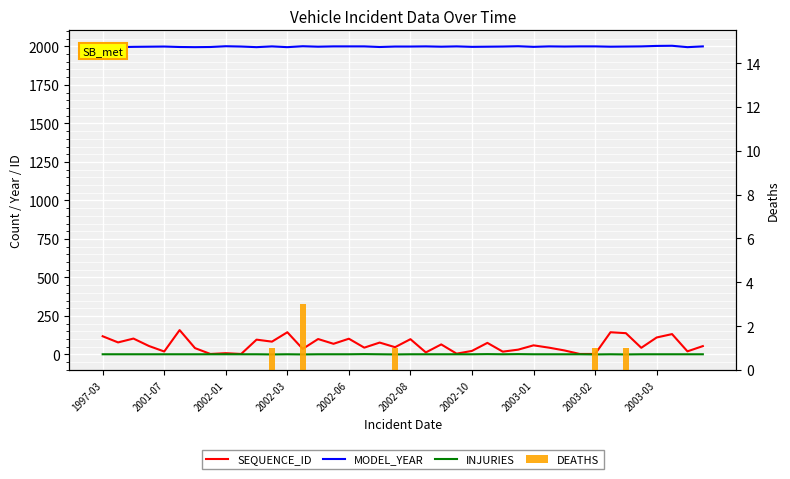

At 2003-03, list the series in order from smallest to largest.

DEATHS, INJURIES, SEQUENCE_ID, MODEL_YEAR